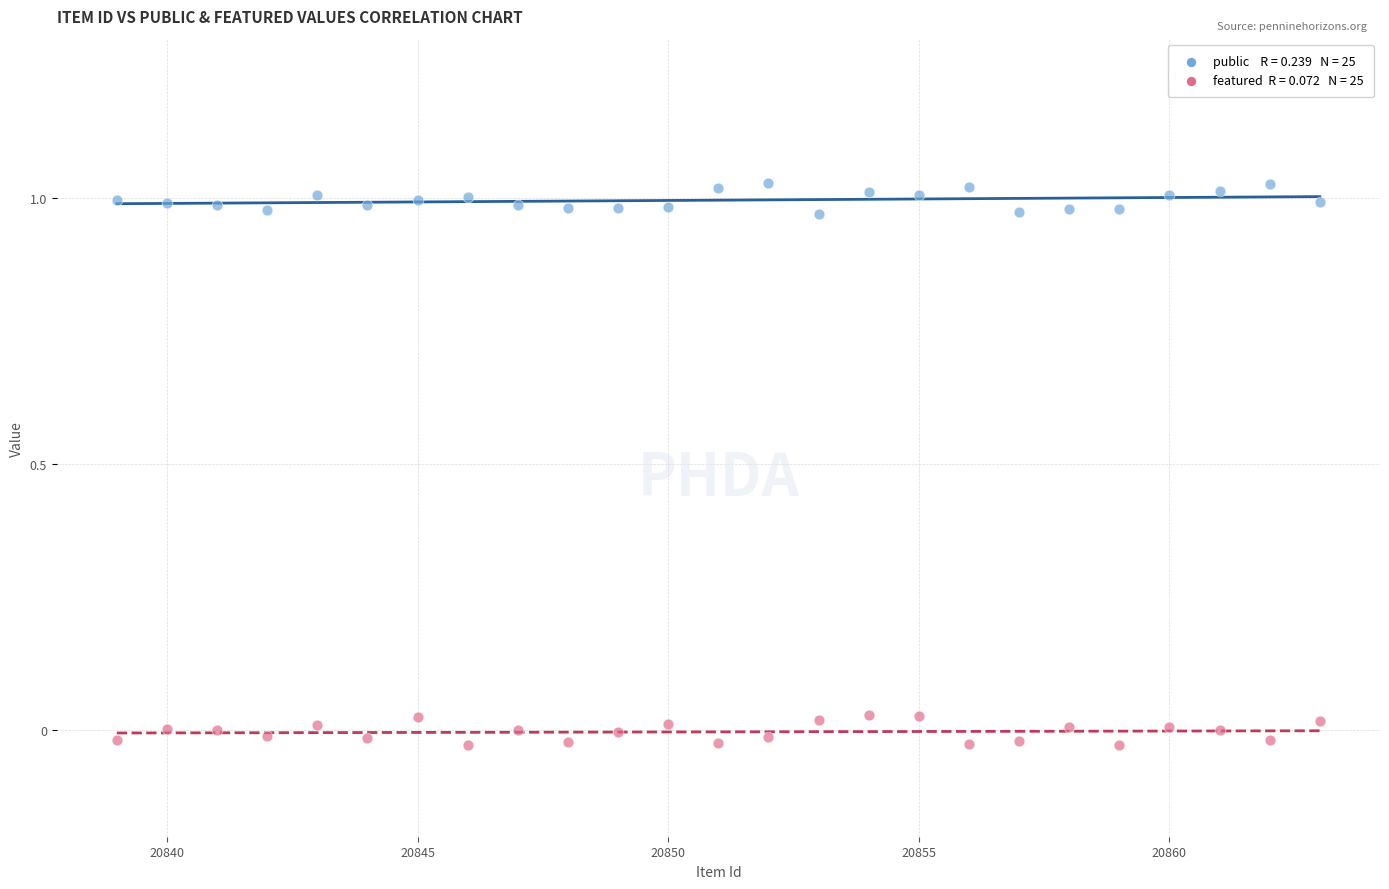

Across all data points, what is the range of X values (max minus min)?

24.0